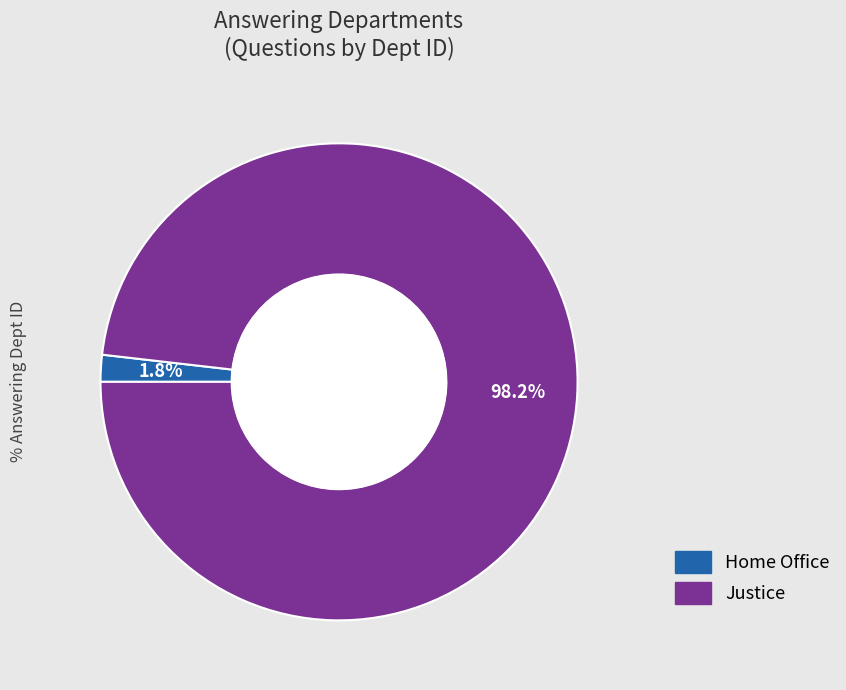

How many segments does this pie chart have?

2